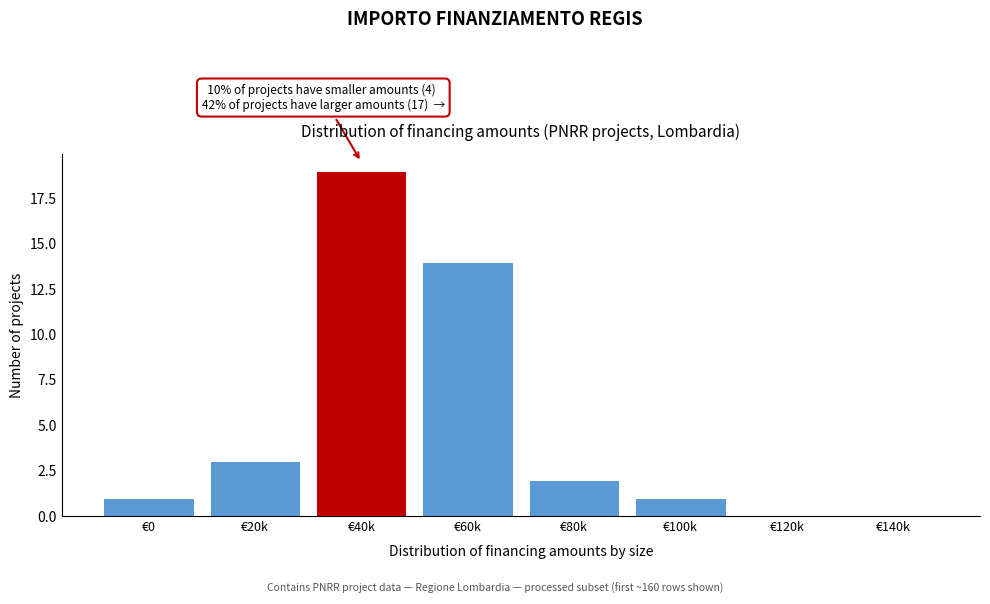

Reading left to right, transcribe all the data shown in this chart.

€0=1	€20k=3	€40k=19	€60k=14	€80k=2	€100k=1	€120k=0	€140k=0